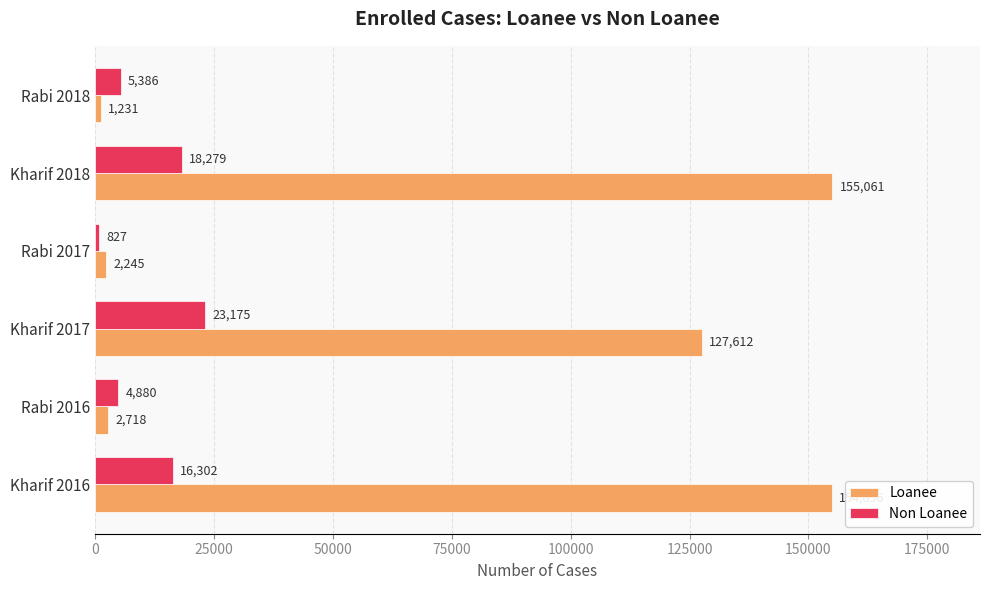

At which category is the sum across all series the highest?

Kharif 2018